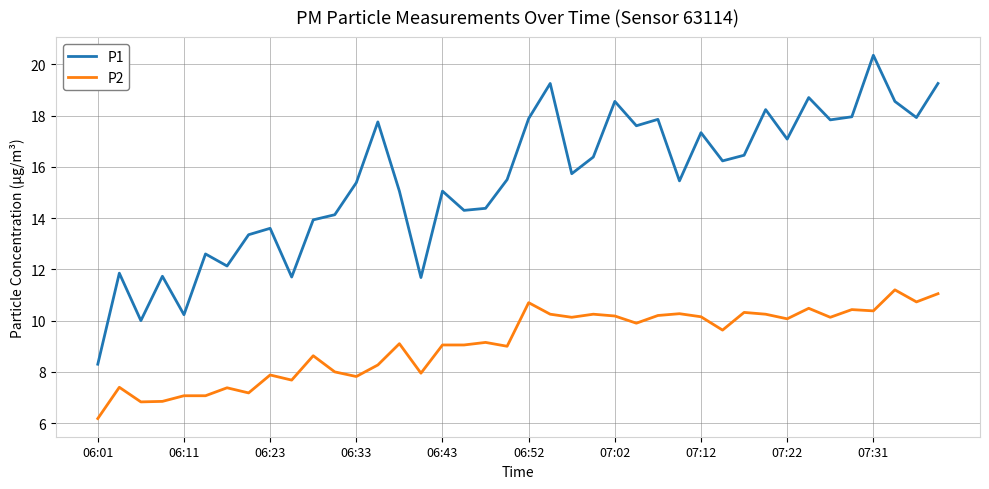

Which series has the largest total across all categories?

P1